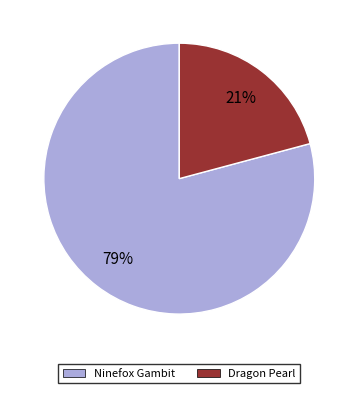

To the nearest percent, what is the average slice percentage?

50%